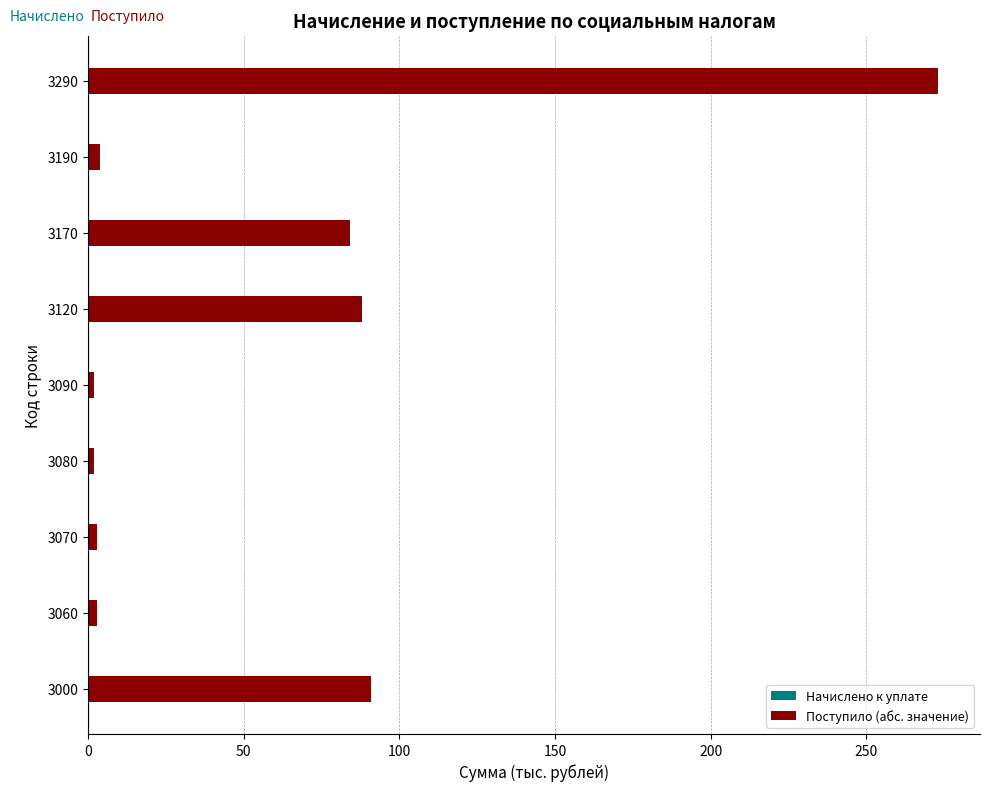

At which label is the value closest to 137?

3000